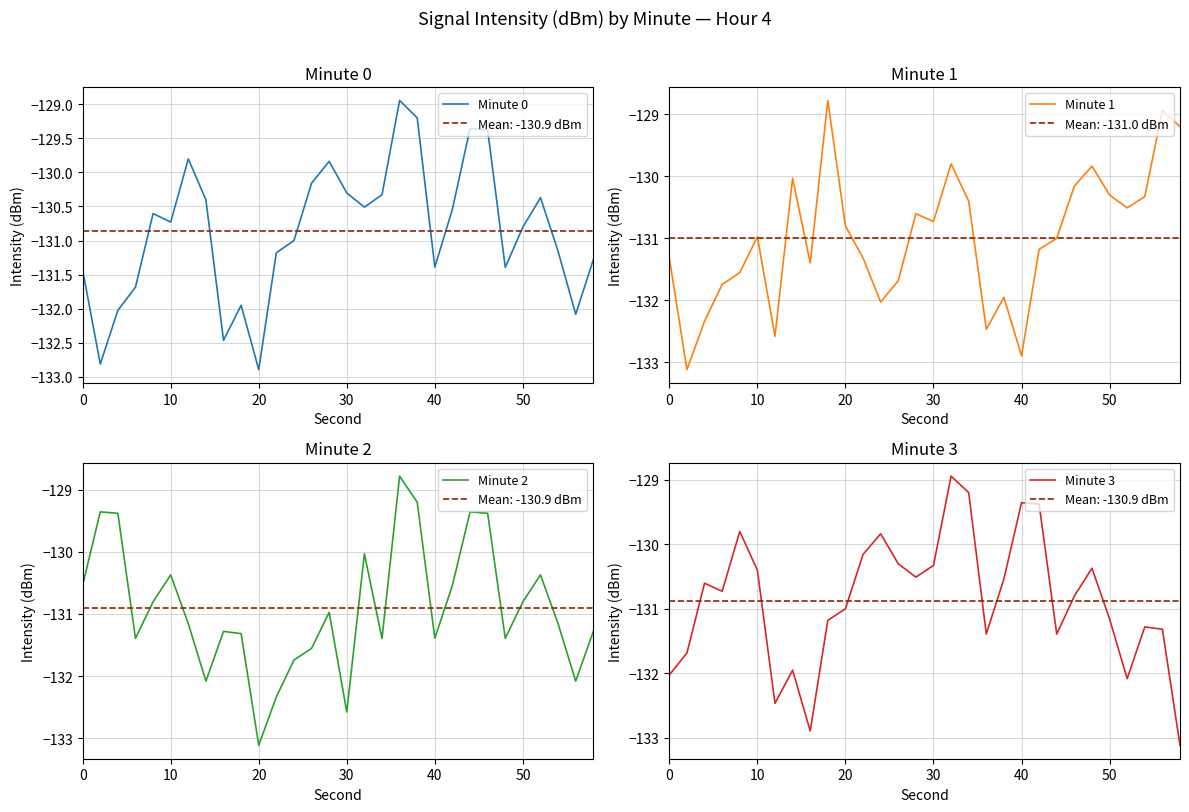

How many lines are shown in the chart?

4